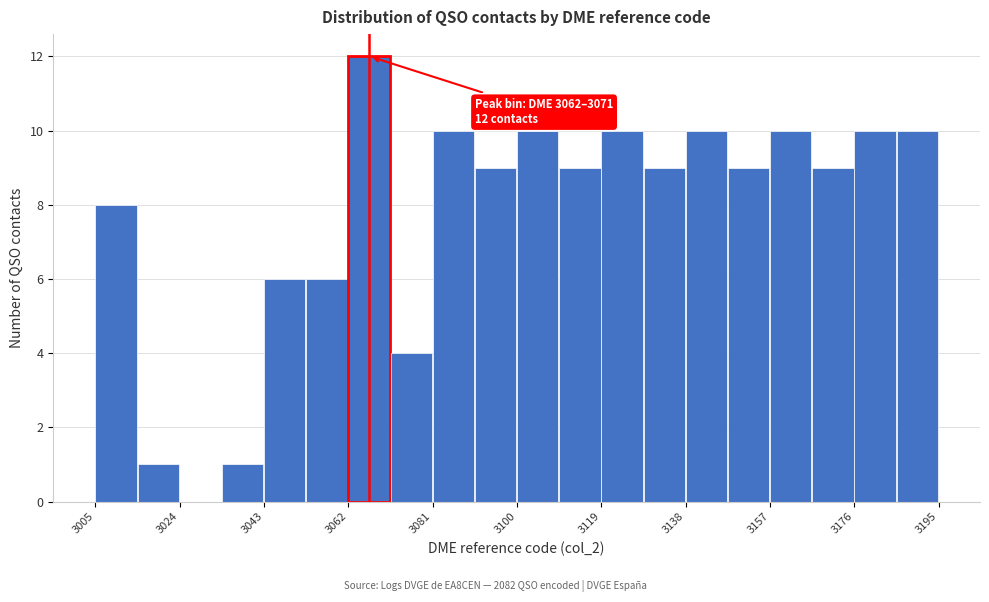

Which range on the x-axis has the tallest bar?

3062.0 to 3071.5